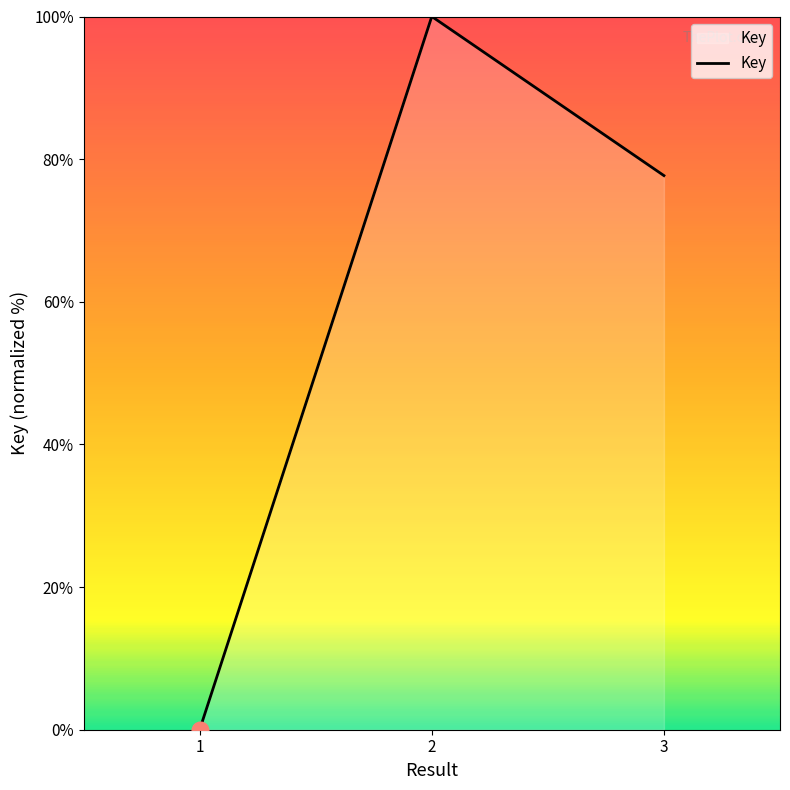

The value at 3 is 77.7. True or false?

True